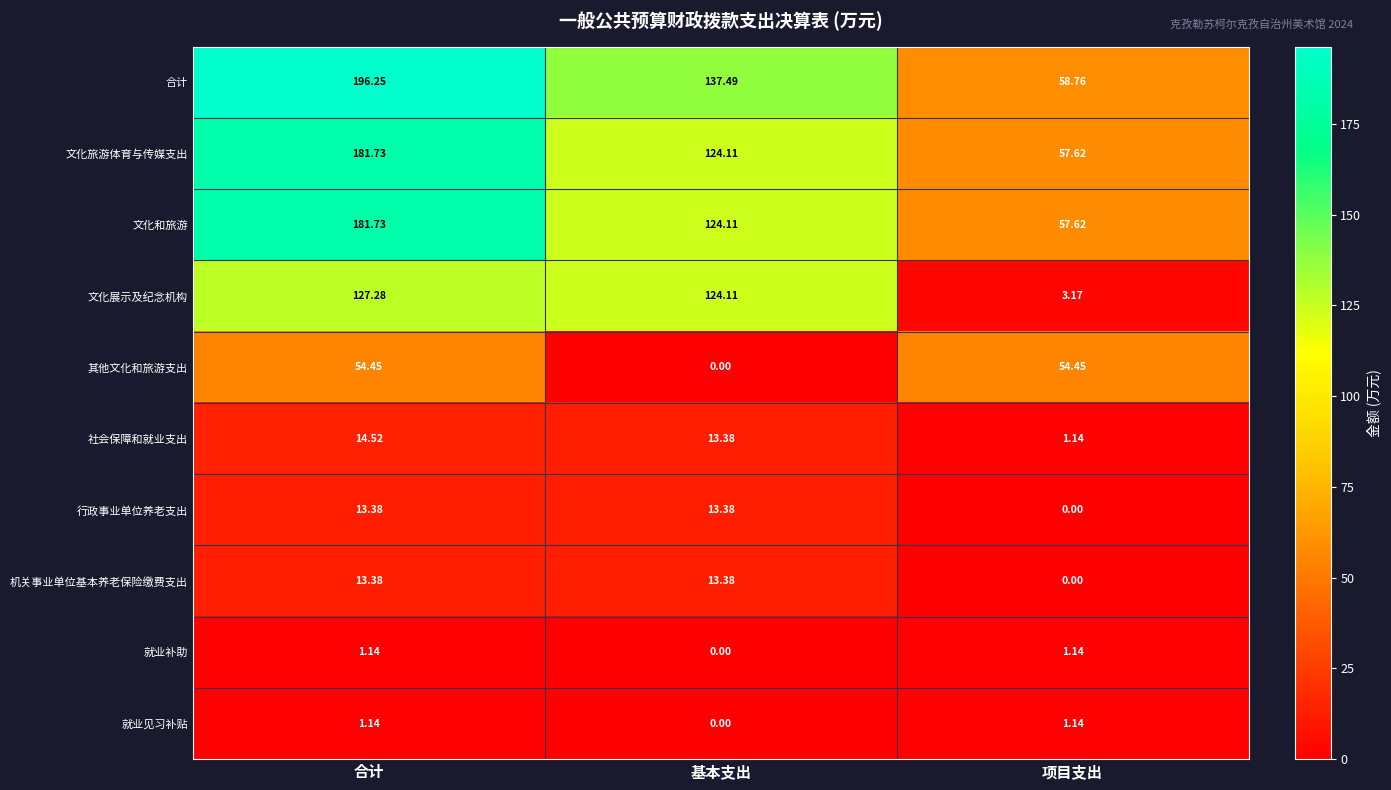

At which category is the sum across all series the highest?

合计